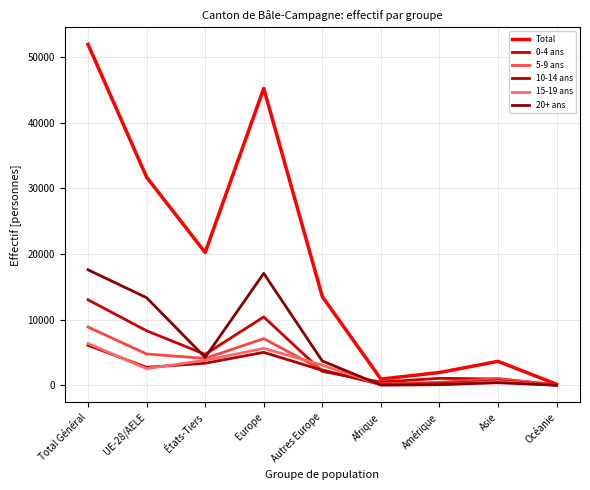

What is the label of the 3rd point from the right?

Amérique